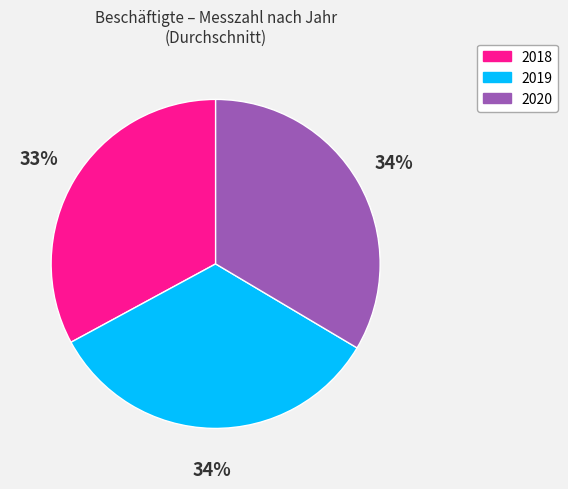

What is the smallest slice in the pie chart?

2018